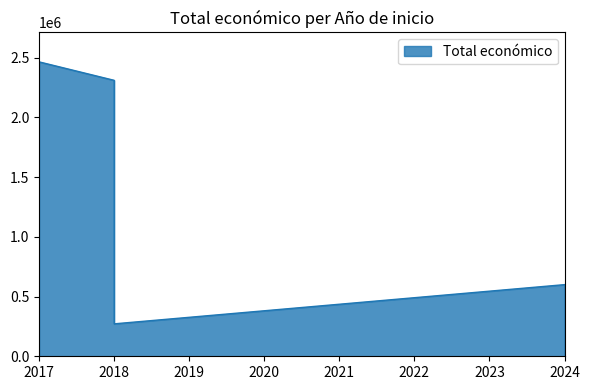

The value at 2017 is 1721247. True or false?

False